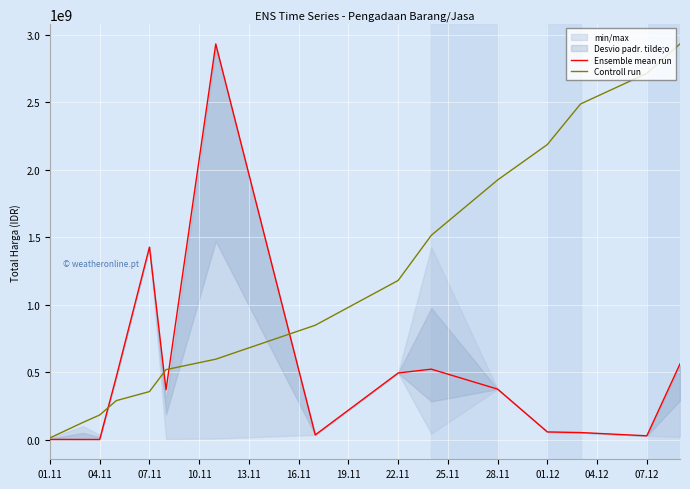

What is the highest value of the Ensemble mean run series?

2931562000.0